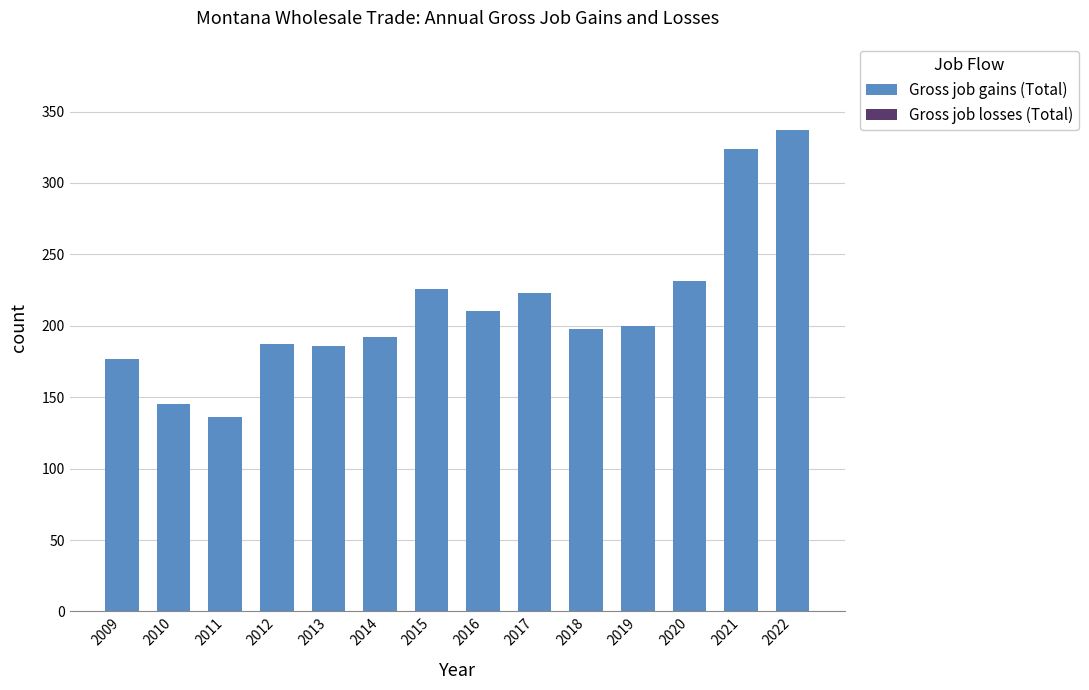

What is the smallest value displayed?

136